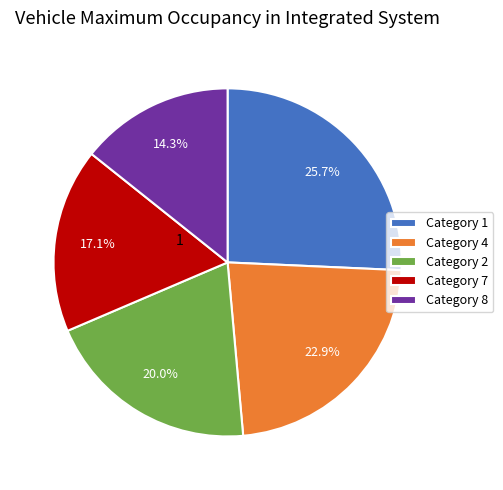

Approximately how many times larger is the value at Category 1 compared to Category 2?

1.3